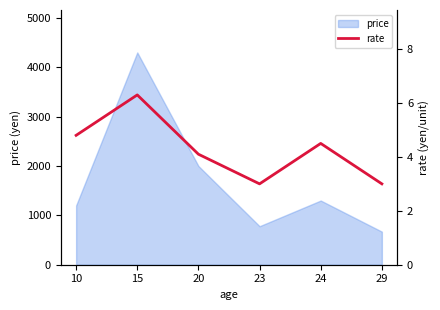

What is the average value?

4.3